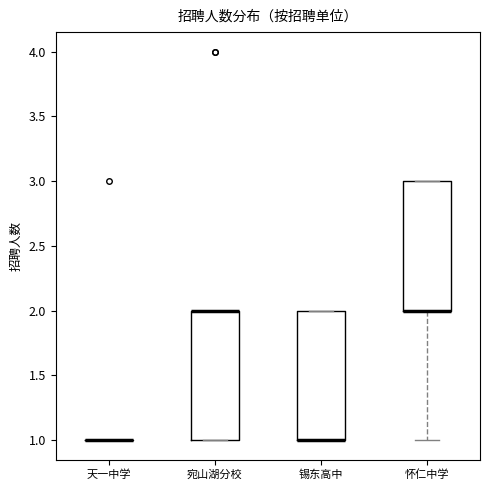

Reading left to right, transcribe this box plot: for each box, give where its median line is, the range the box spans, and where its two whiskers end, as read against the y-axis. The values are not printed on the chart, so give them approximately, as read against the axis.

天一中学: box collapsed to a line at 1, whiskers 1 to 1
宛山湖分校: median 2 (drawn on the box's upper edge), box 1 to 2, whiskers 1 to 2
锡东高中: median 1 (drawn on the box's lower edge), box 1 to 2, whiskers 1 to 2
怀仁中学: median 2 (drawn on the box's lower edge), box 2 to 3, whiskers 1 to 3